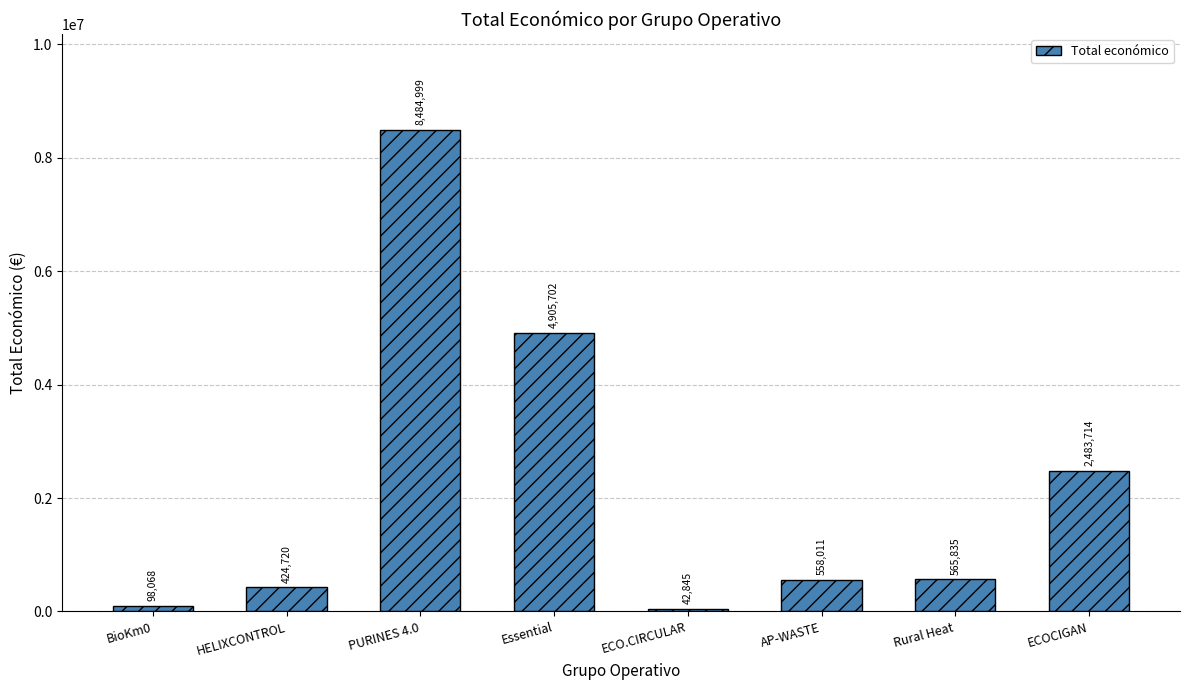

What is the change in value from HELIXCONTROL to Rural Heat?

+141115